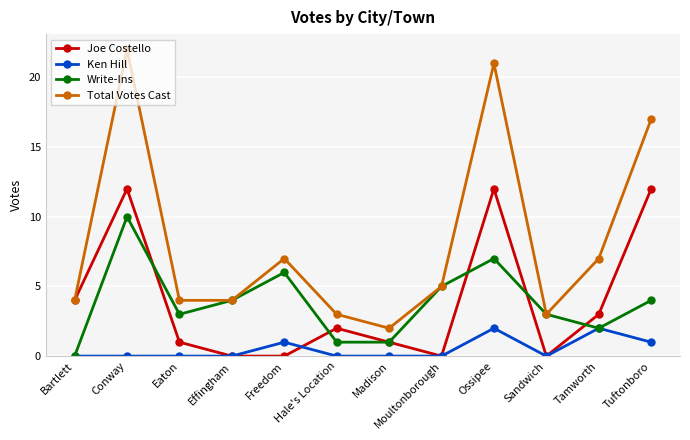

What is the sum of the Total Votes Cast values at Conway and Sandwich?

25